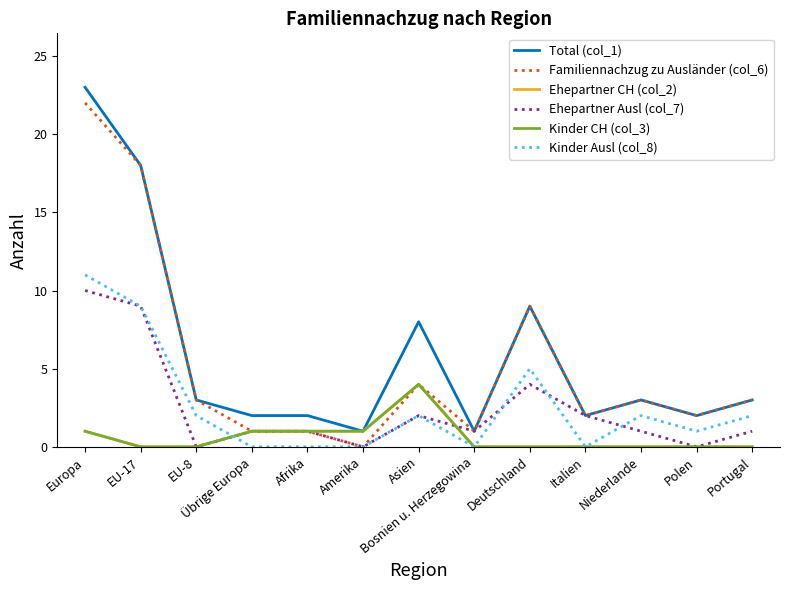

Between Europa and Portugal, which series saw the biggest shift?

Total (col_1)